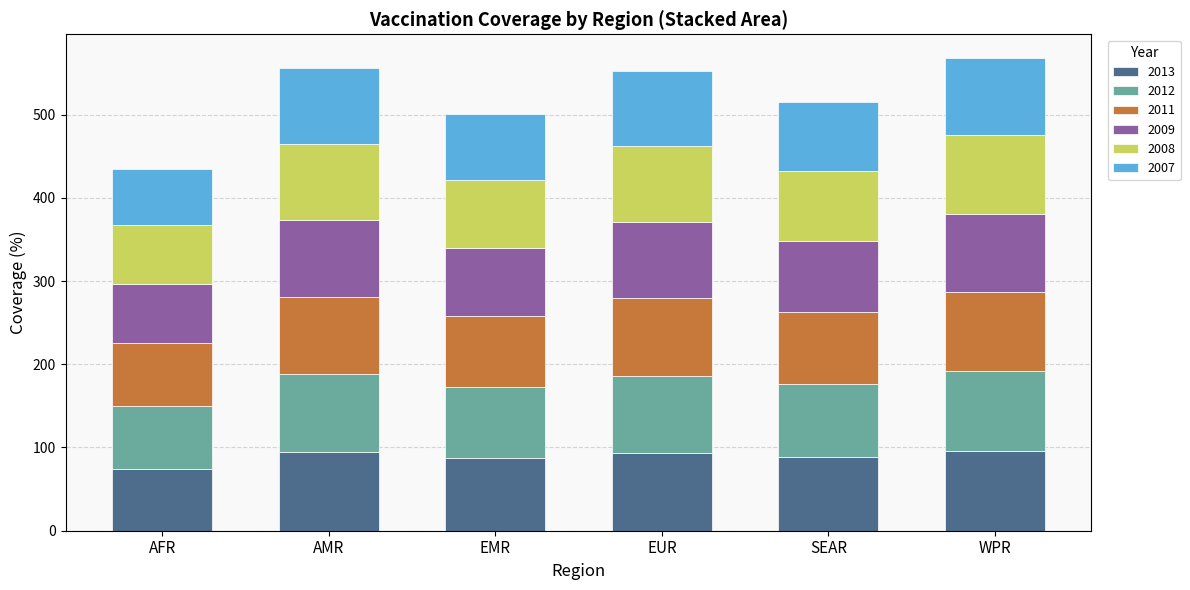

The value of 2013 at EUR is 93. True or false?

True